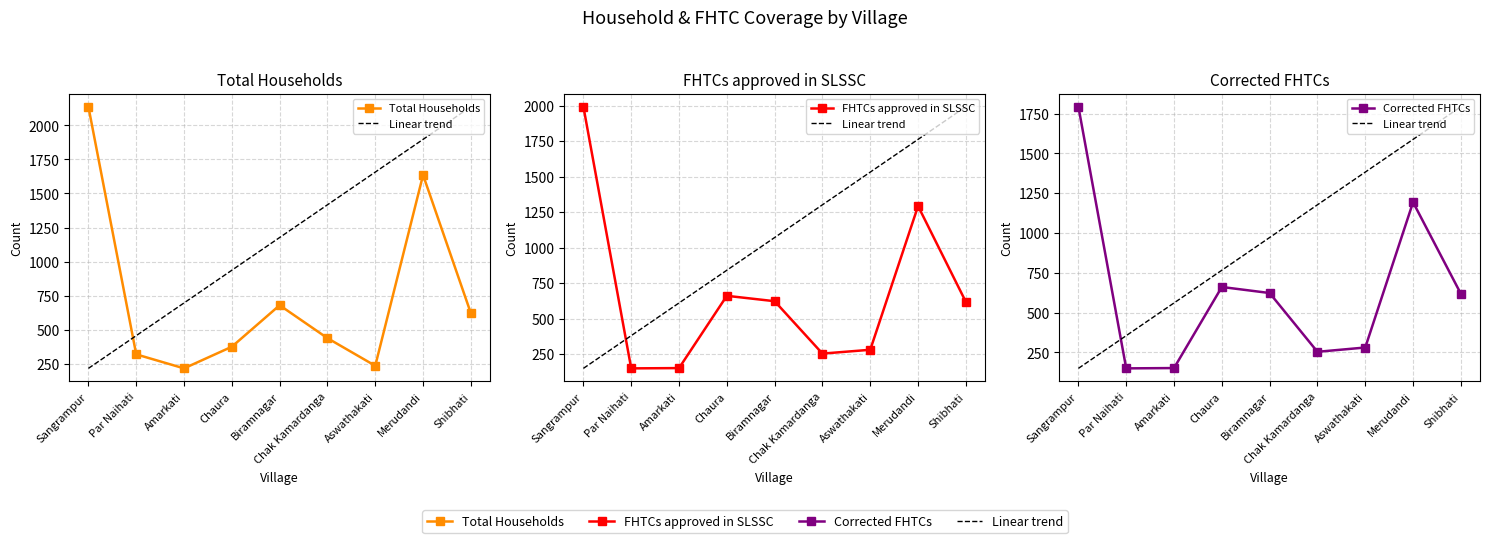

Does the chart have visible grid lines?

Yes